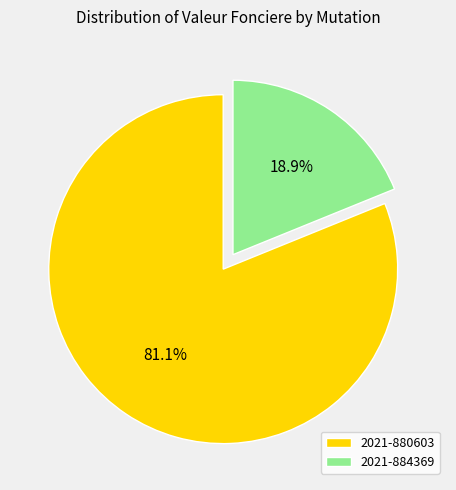

To the nearest percent, what is the difference between the 2021-884369 and 2021-880603 slice percentages?

62%